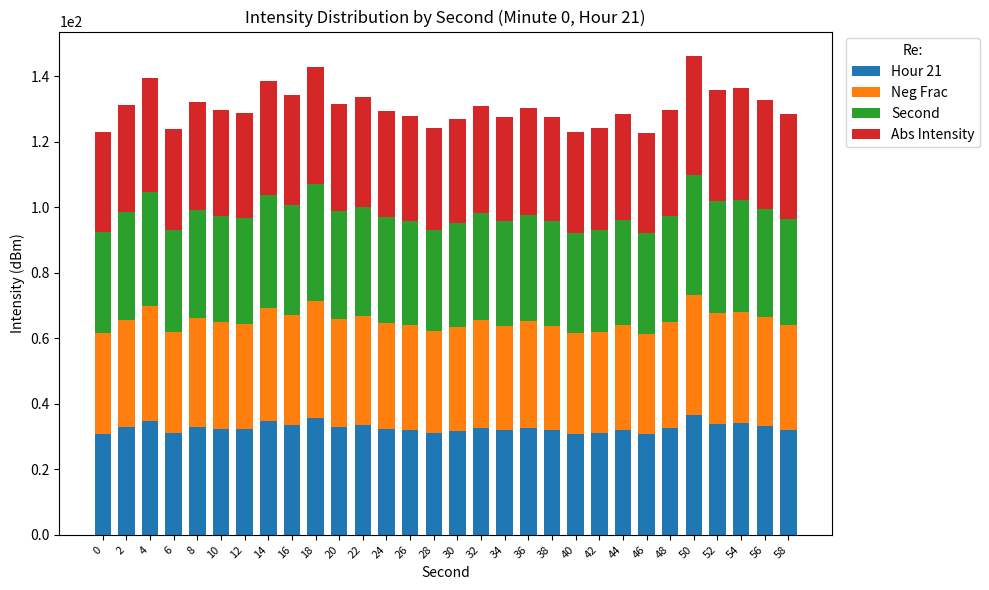

What are all the series names shown in the legend?

Hour 21, Neg Frac, Second, Abs Intensity